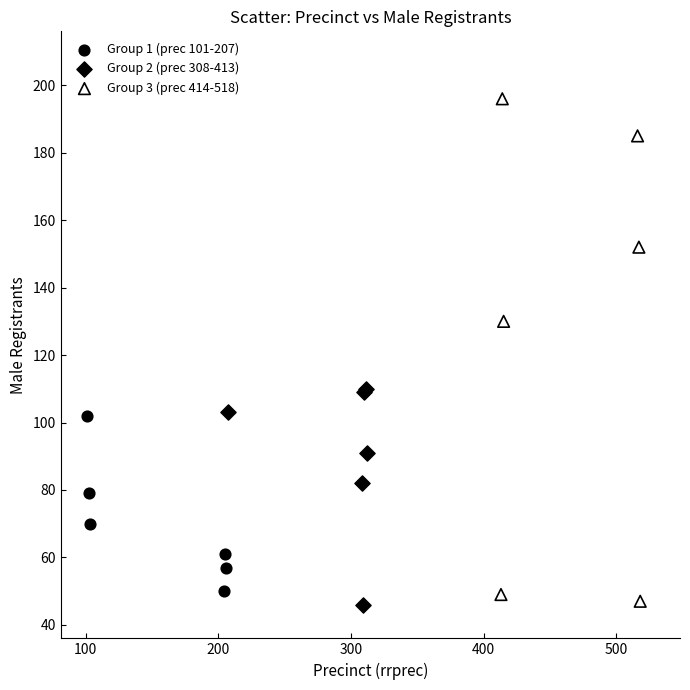

Which series has the largest Y range (max minus min)?

Group 3 (prec 414-518)